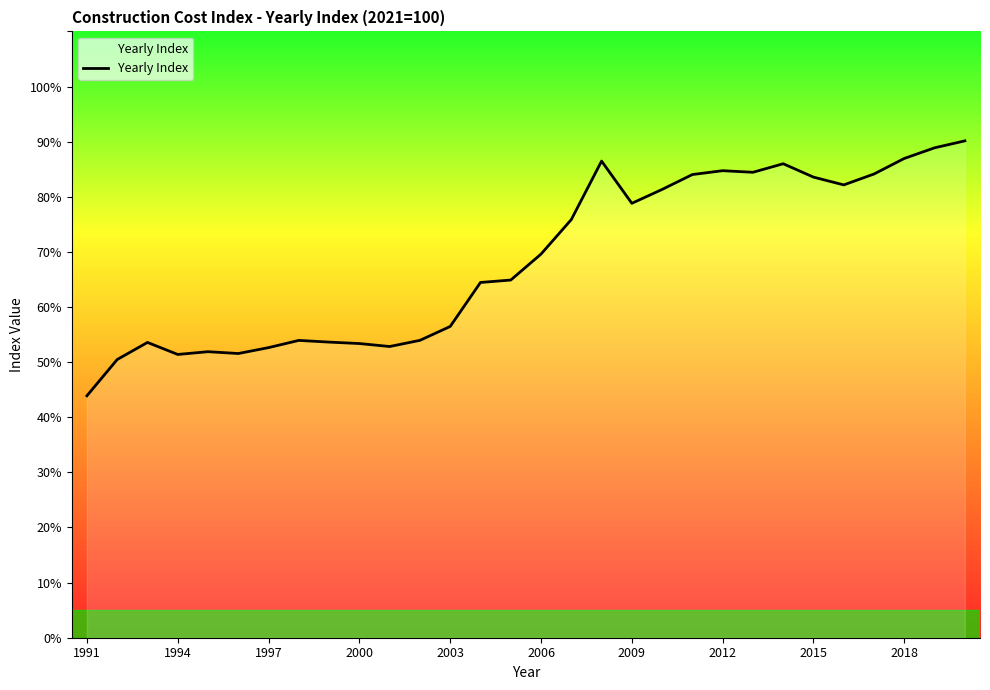

What is the maximum value shown in the chart?

90.1